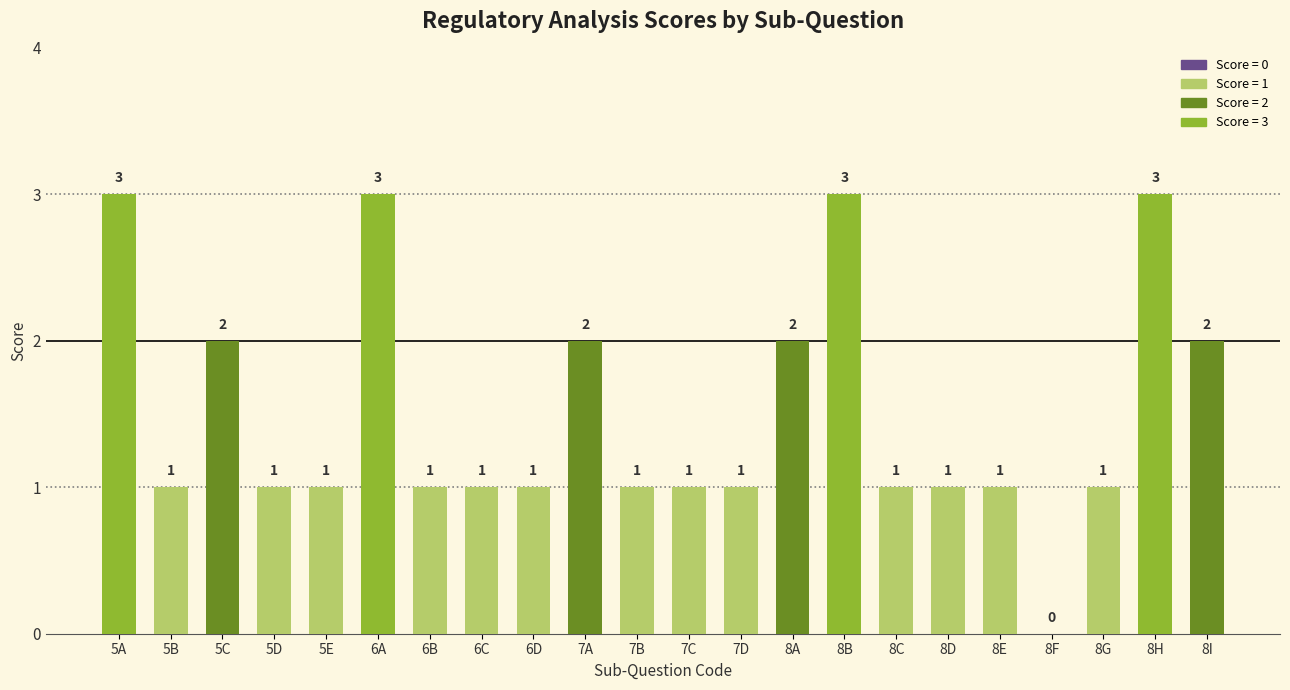

What is the approximate value at 8I?

2